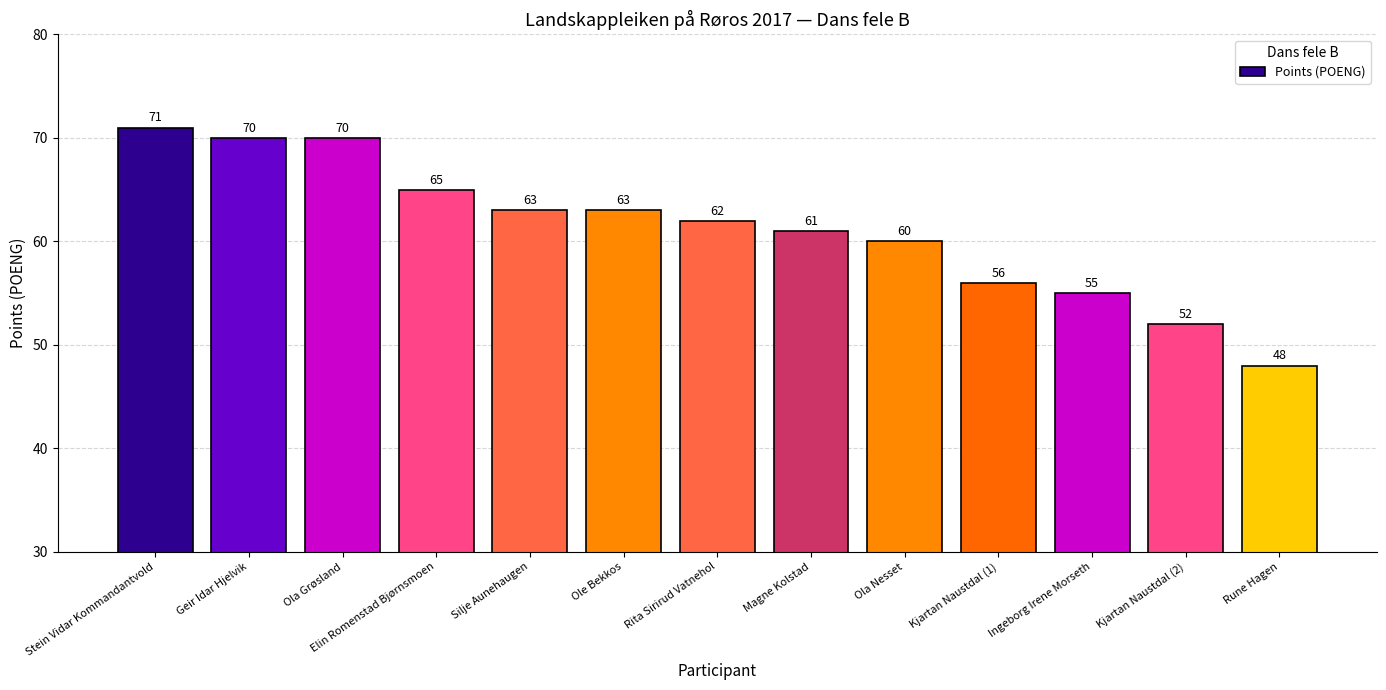

How many series are shown in this chart?

1